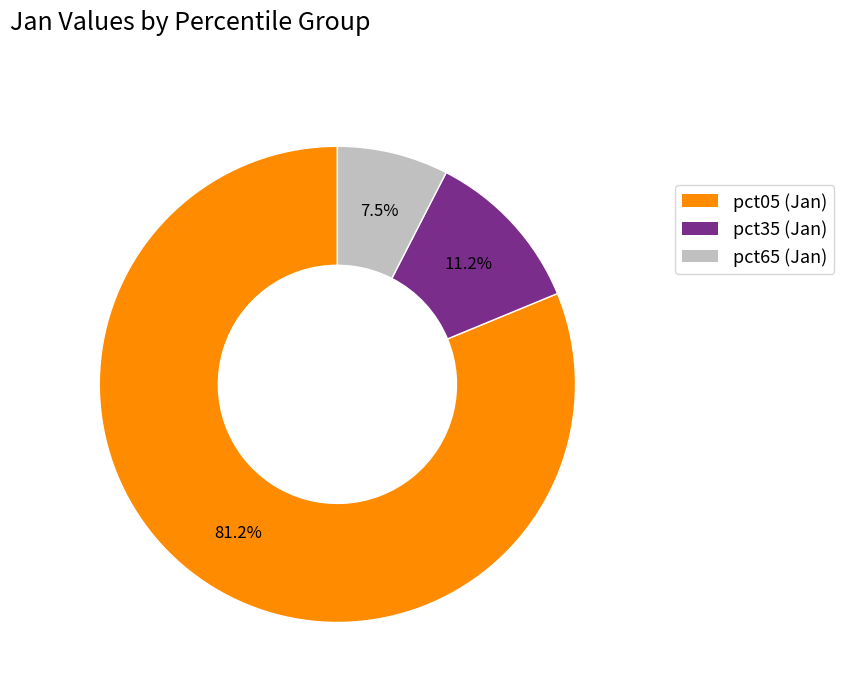

Is there a majority slice in this chart?

Yes